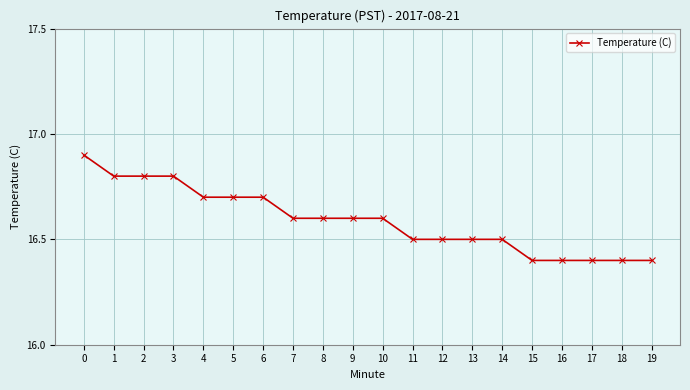

What is the average value?

16.6